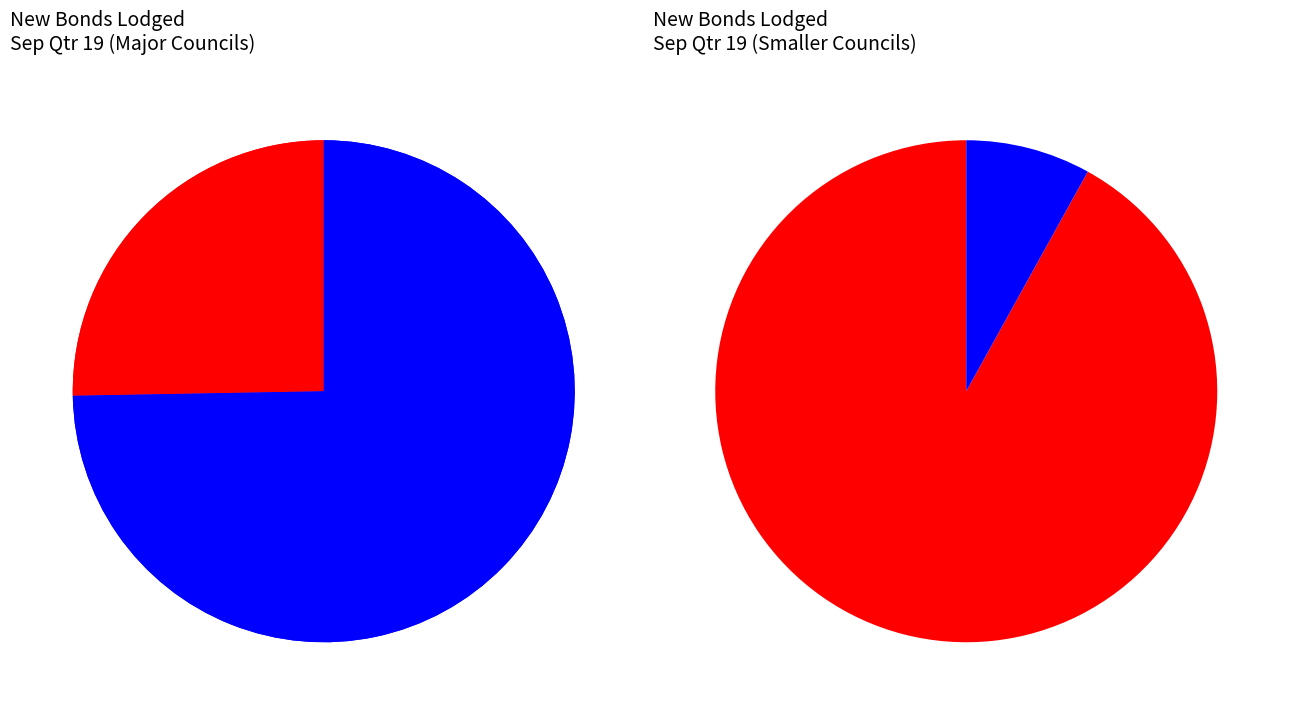

Do Cooloola region and Livingstone Shire Council together represent more than half of the pie?

No